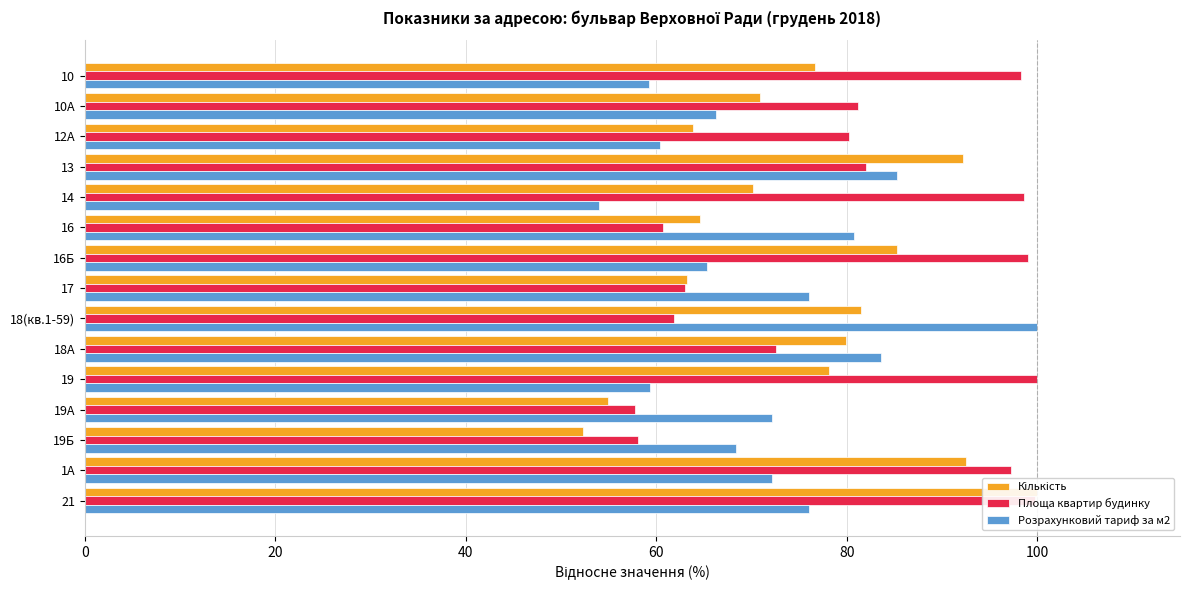

What is the minimum value shown in the chart?

52.3